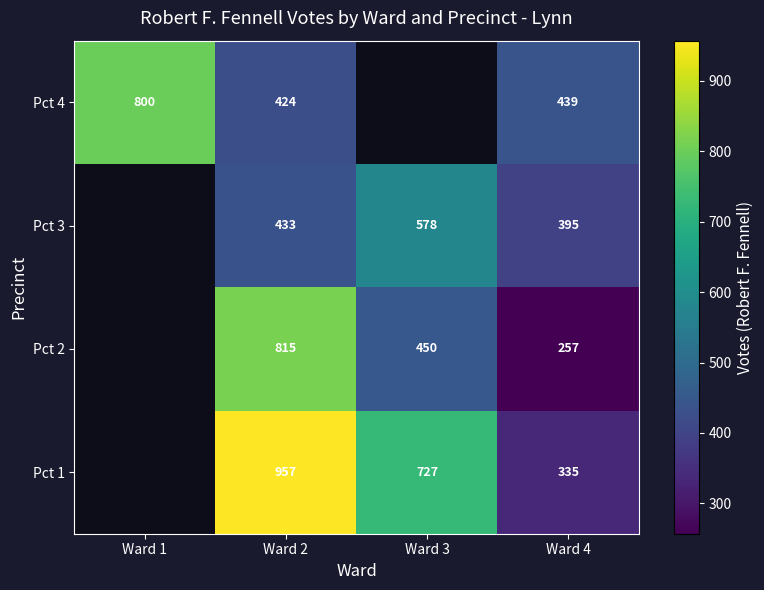

What is the total value across all series at Ward 4?

1426